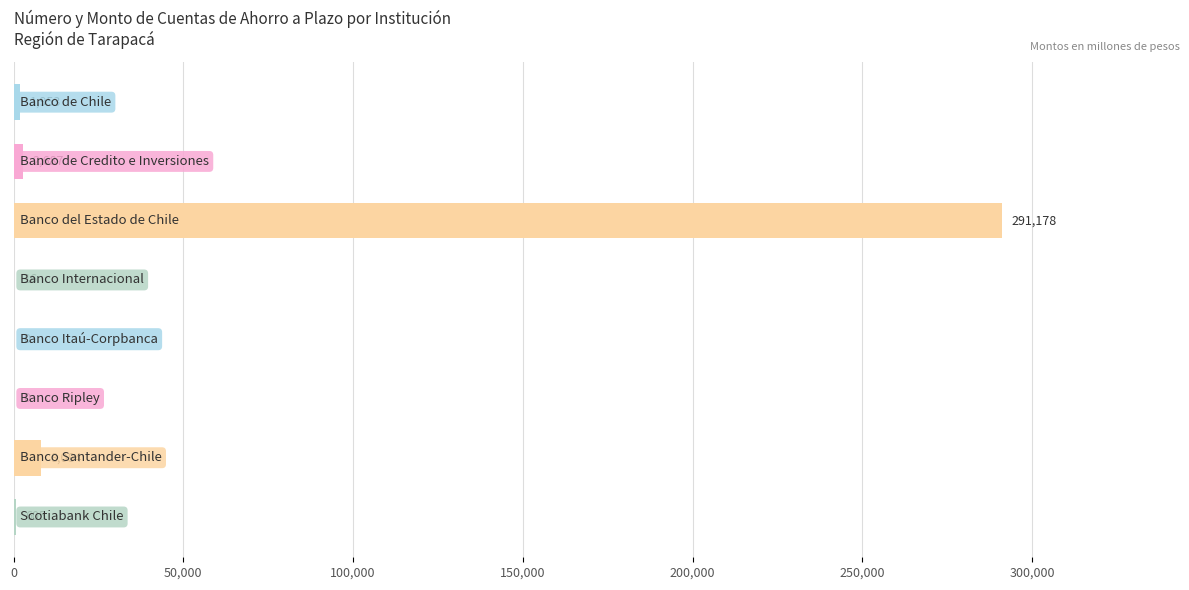

What is the maximum value shown in the chart?

291178